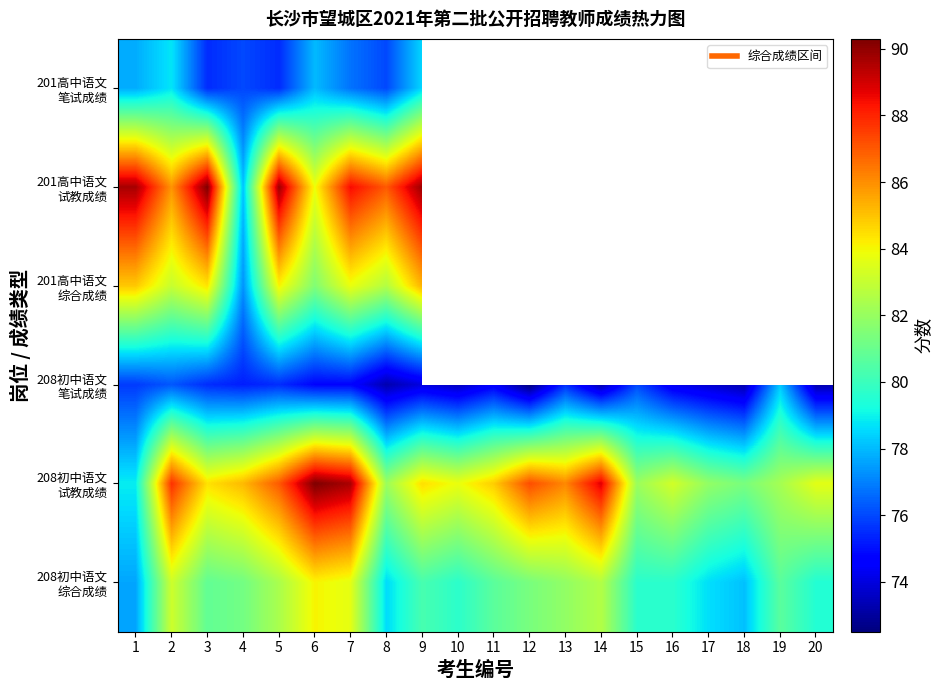

At which label does 201高中语文 综合成绩 reach its peak?

9